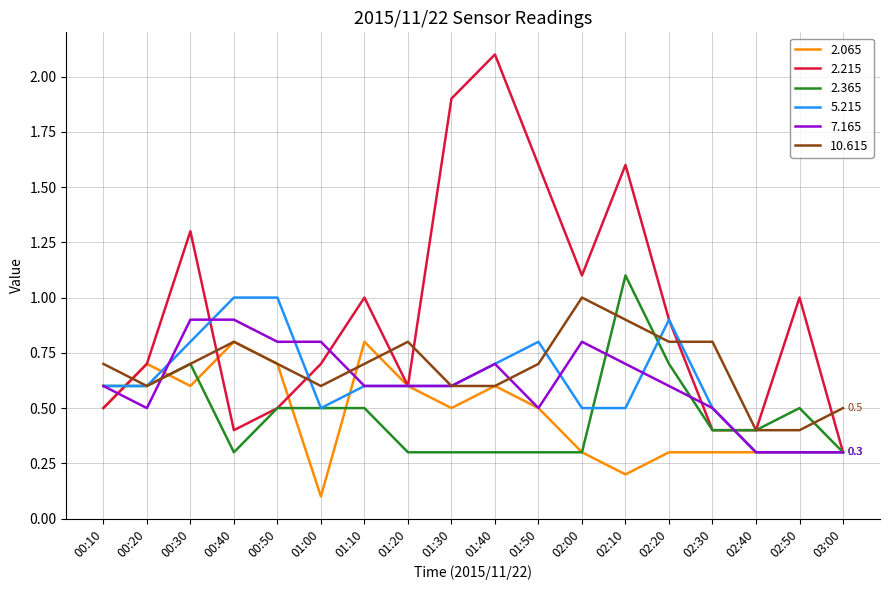

Which series changed the most between 01:30 and 02:00?

2.215